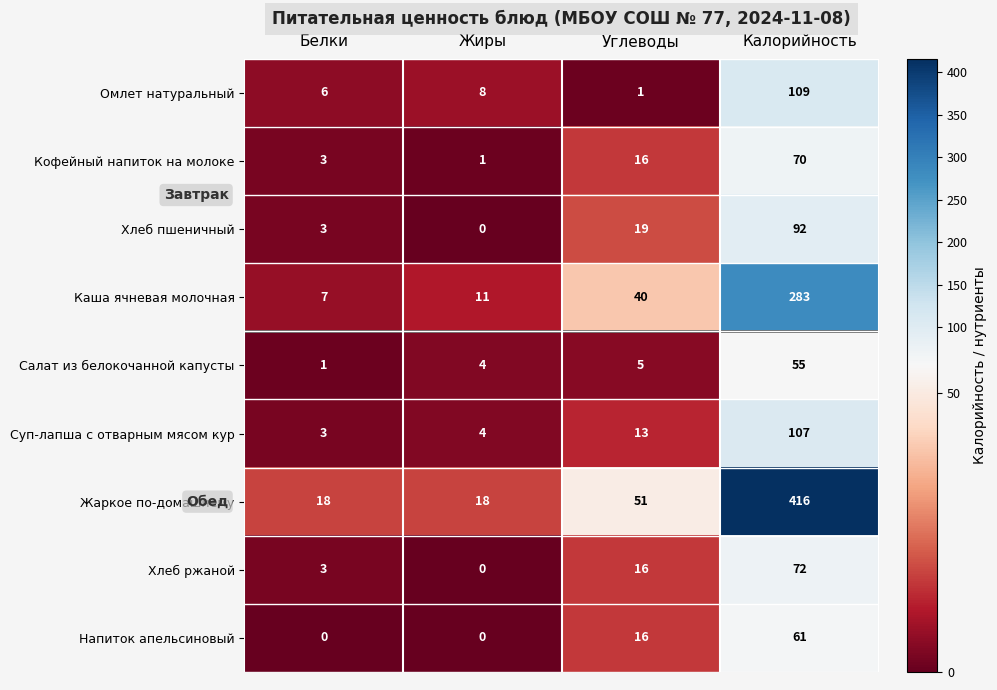

Where is Омлет натуральный nearest to the value 55?

Жиры